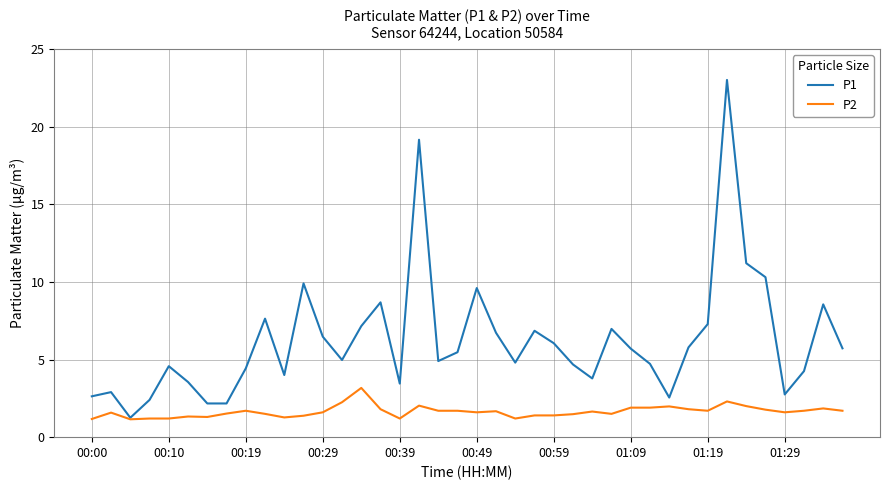

What is the difference between the second highest and minimum values in the P1 series?

17.9